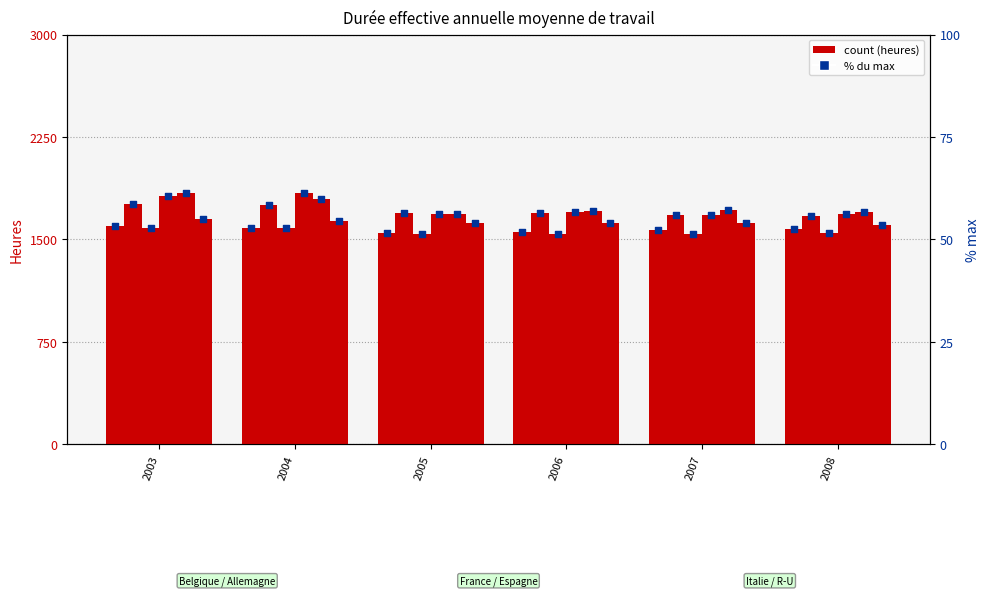

Which series has the largest Y range (max minus min)?

Allemagne